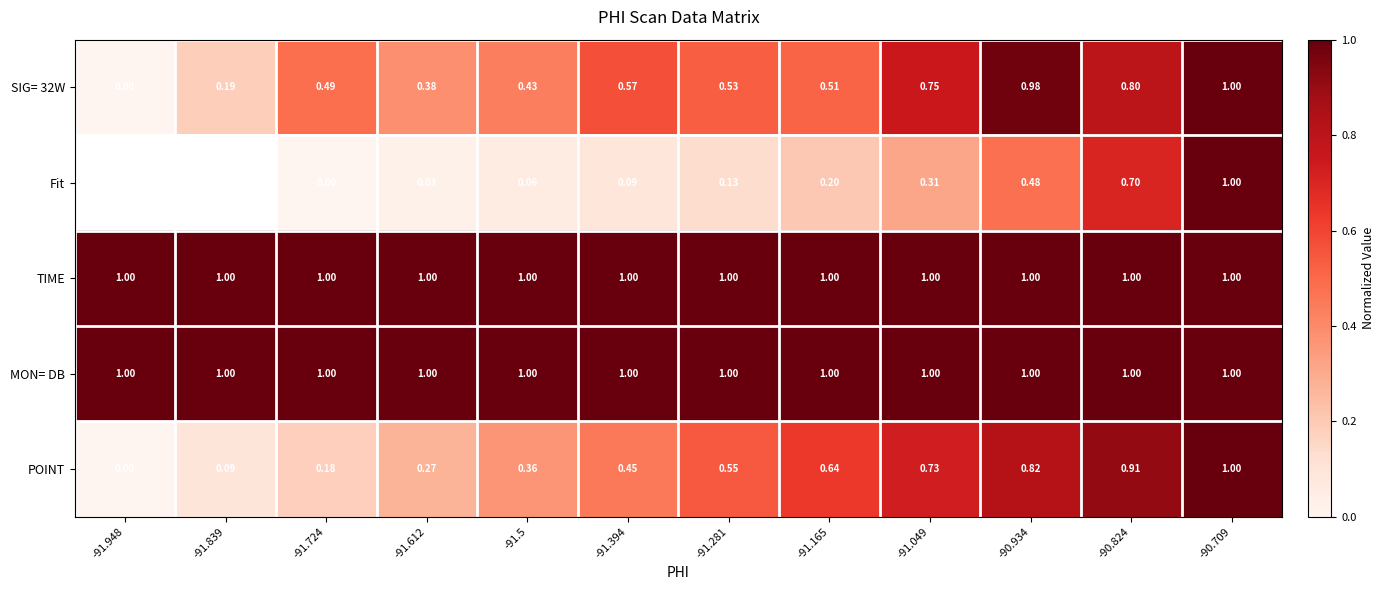

Which series changed the most between -91.281 and -90.824?

Fit